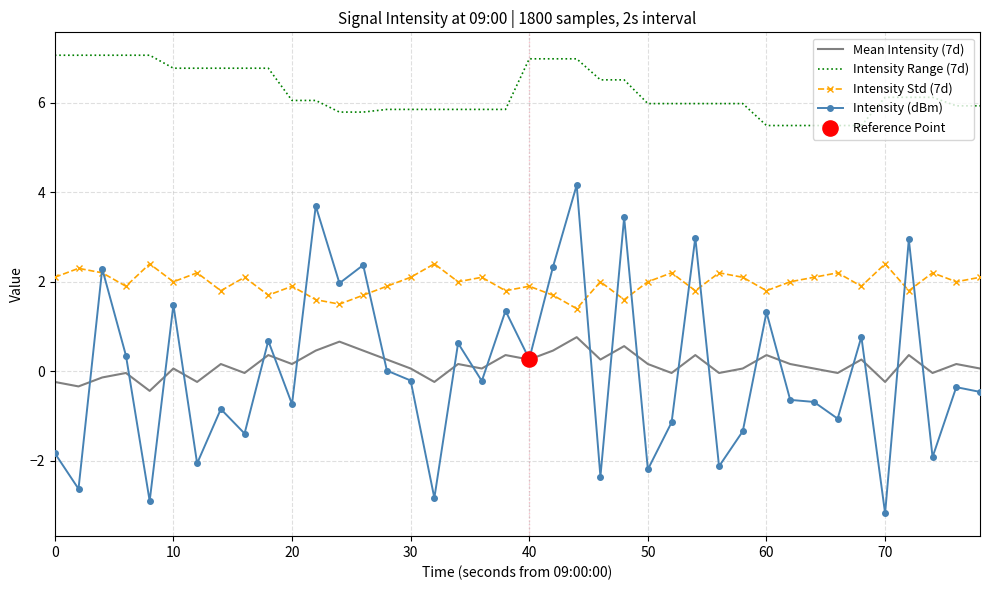

Which series has the largest total across all categories?

Intensity Range (7d)